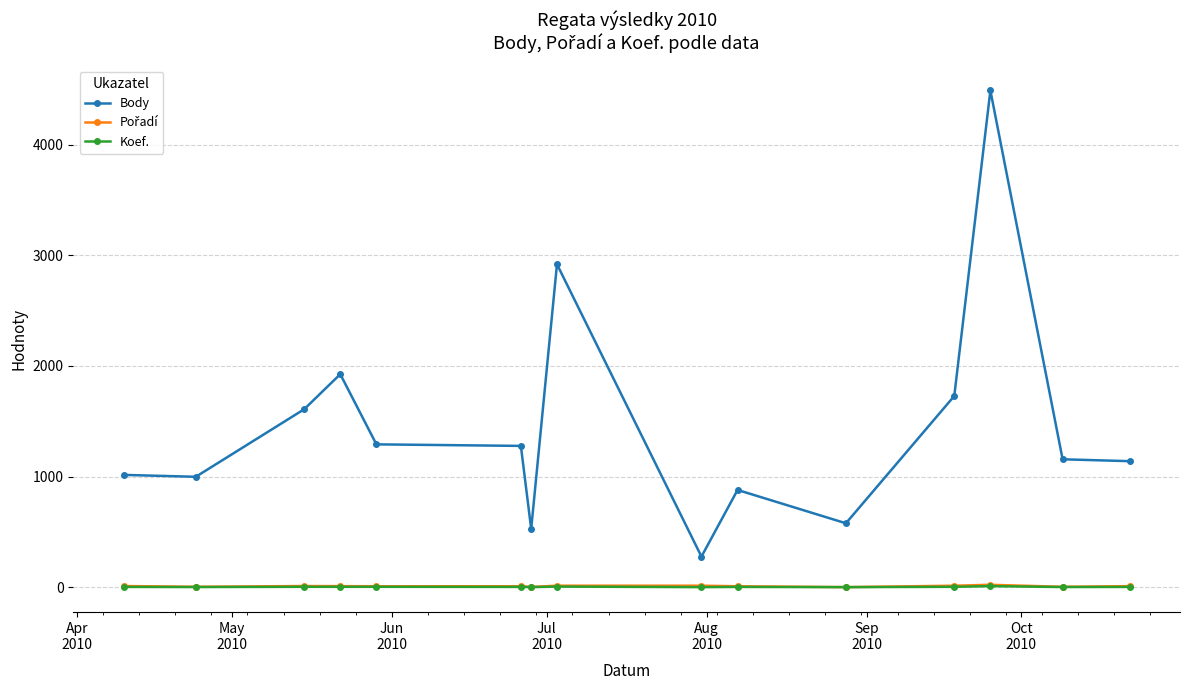

Which series has the widest spread of values?

Body